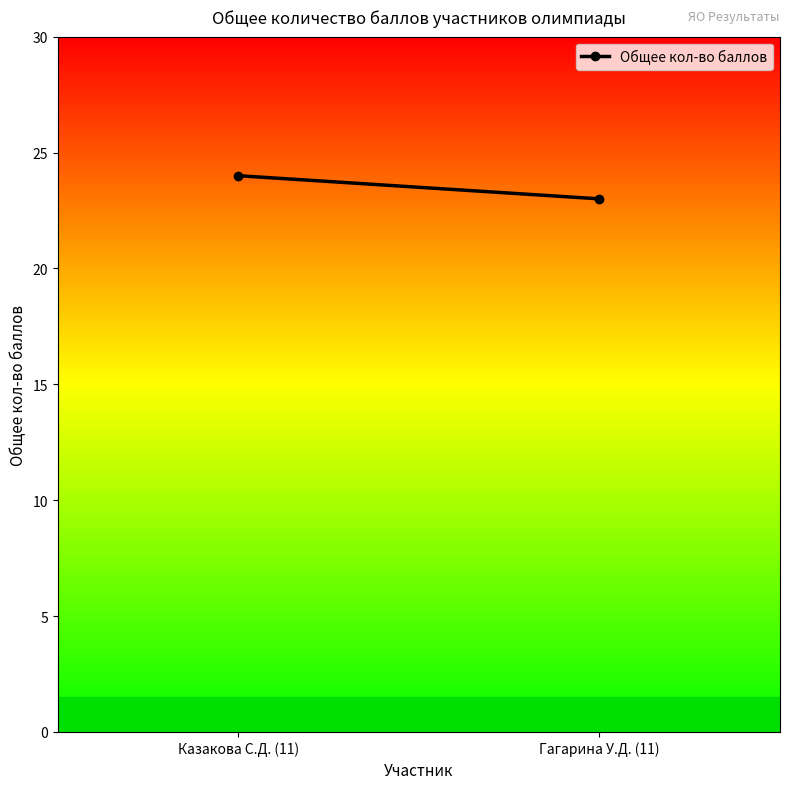

What is the value of the 2nd point from the left?

23